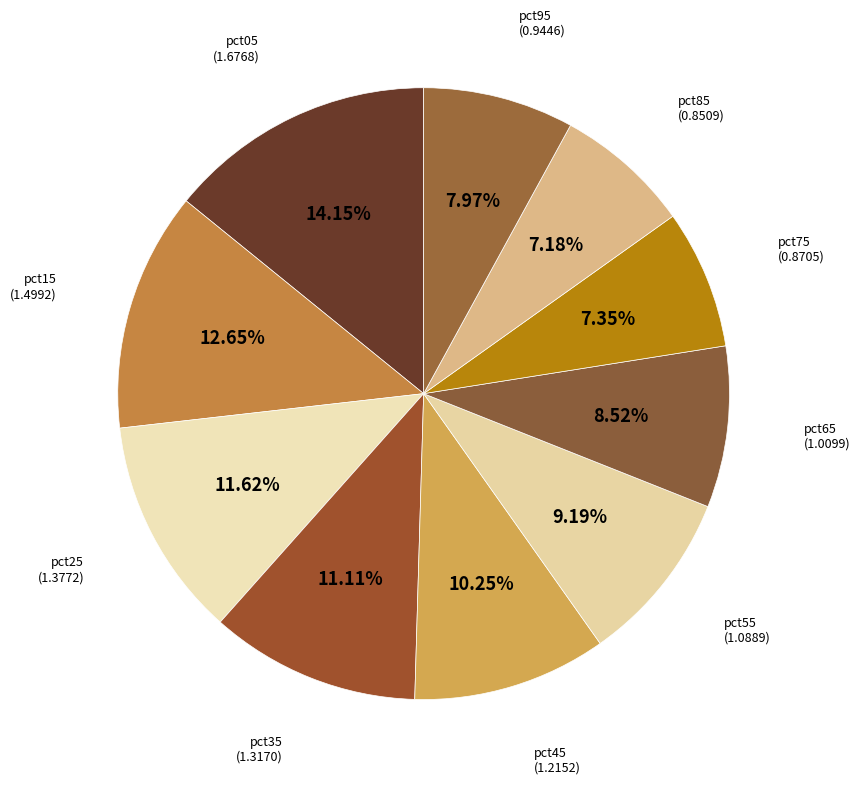

Does pct05 represent more than half of the total?

No